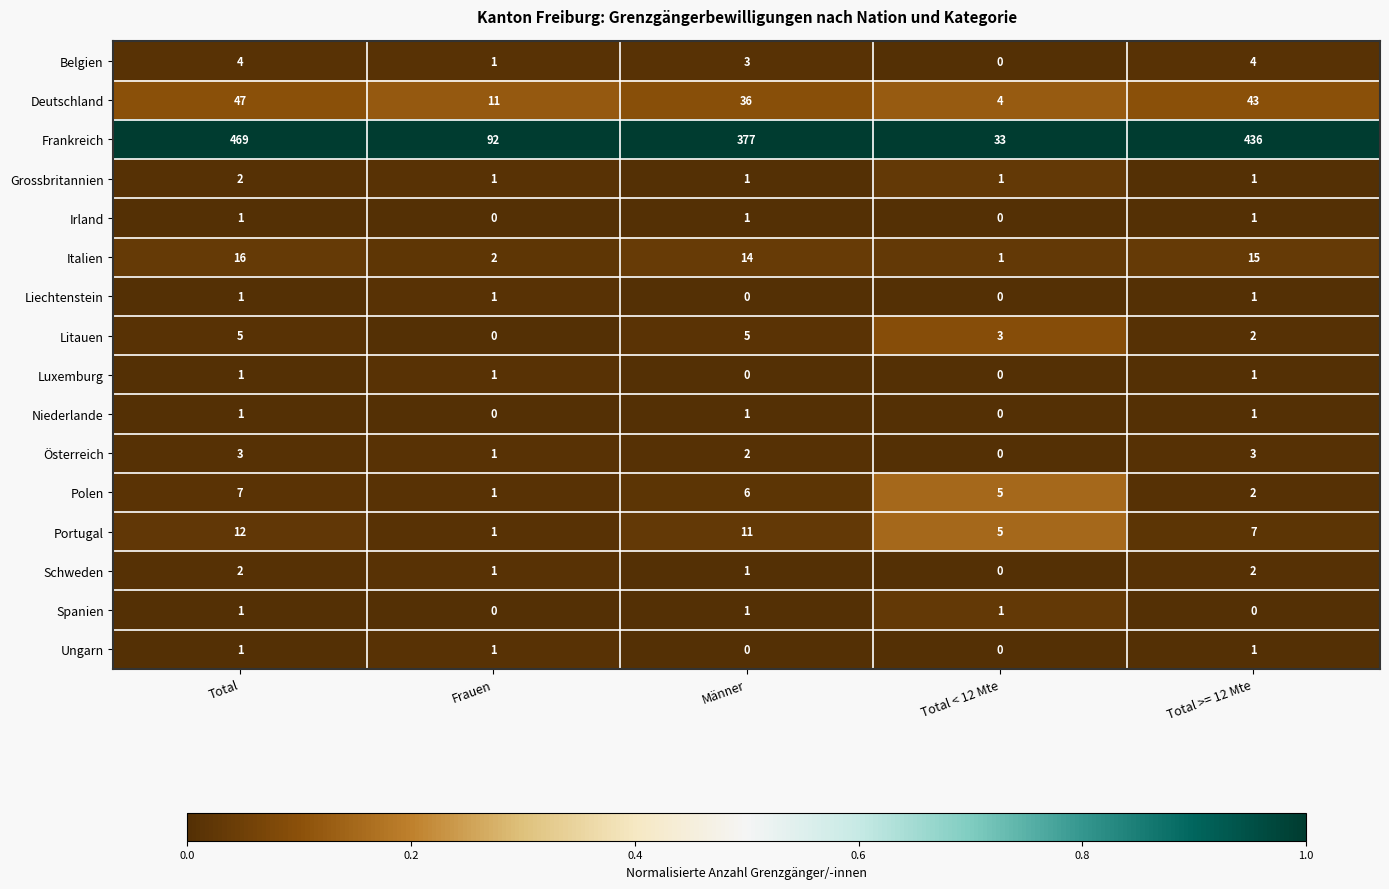

At which label does Litauen reach its minimum?

Frauen